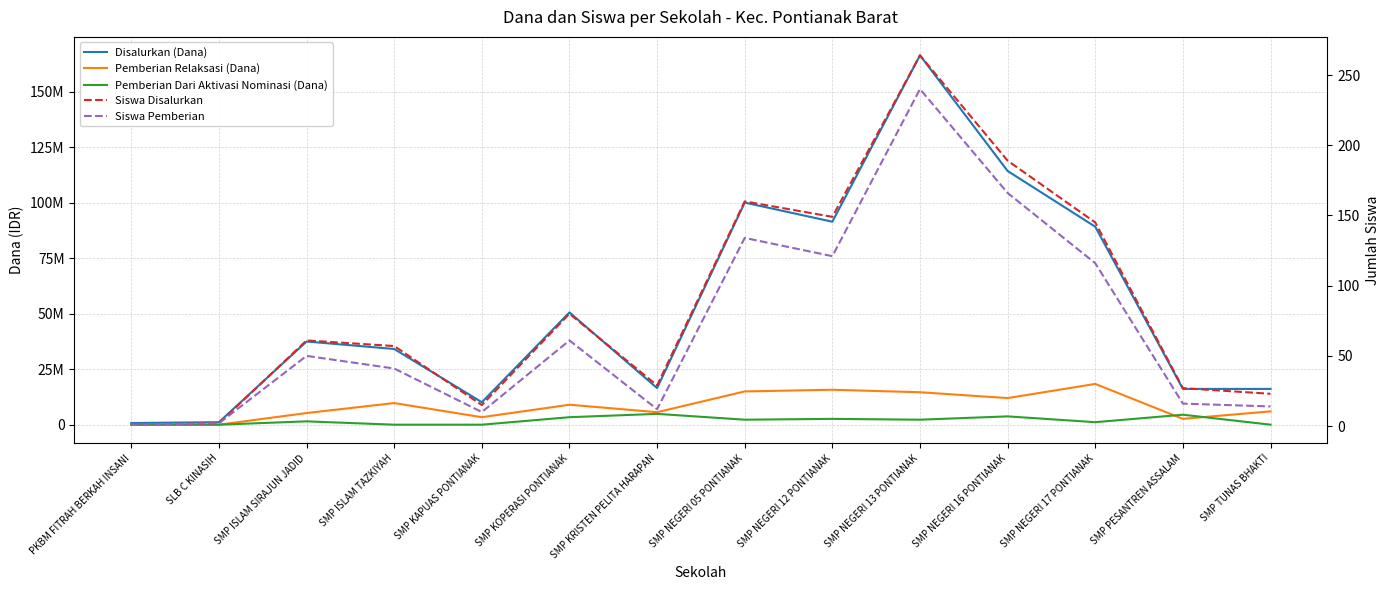

How many lines are shown in the chart?

5